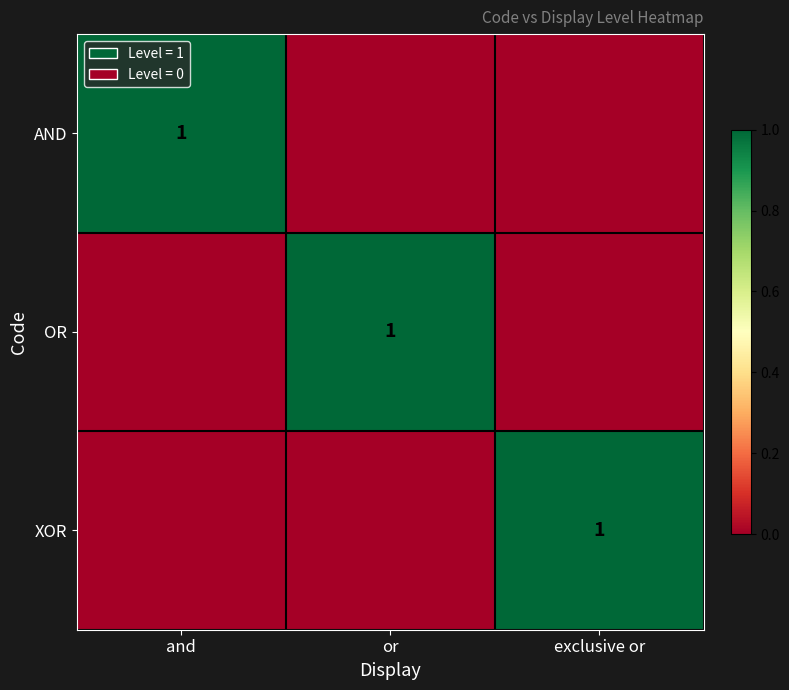

True or false: AND has a value of 1 at and.

True